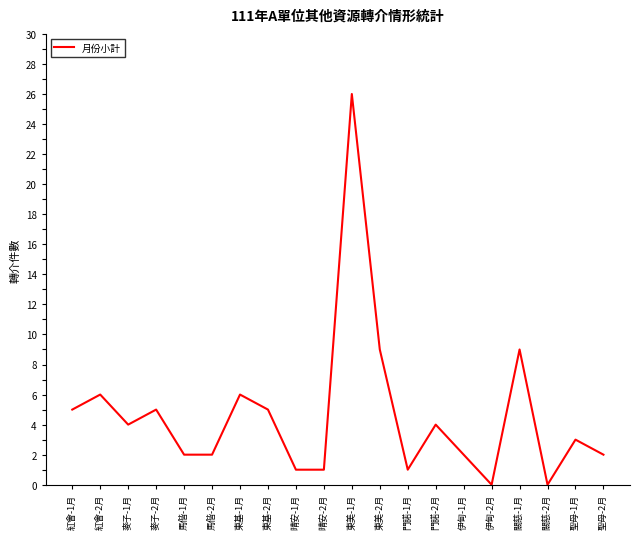

True or false: the data shows 8 at 東基-2月.

False